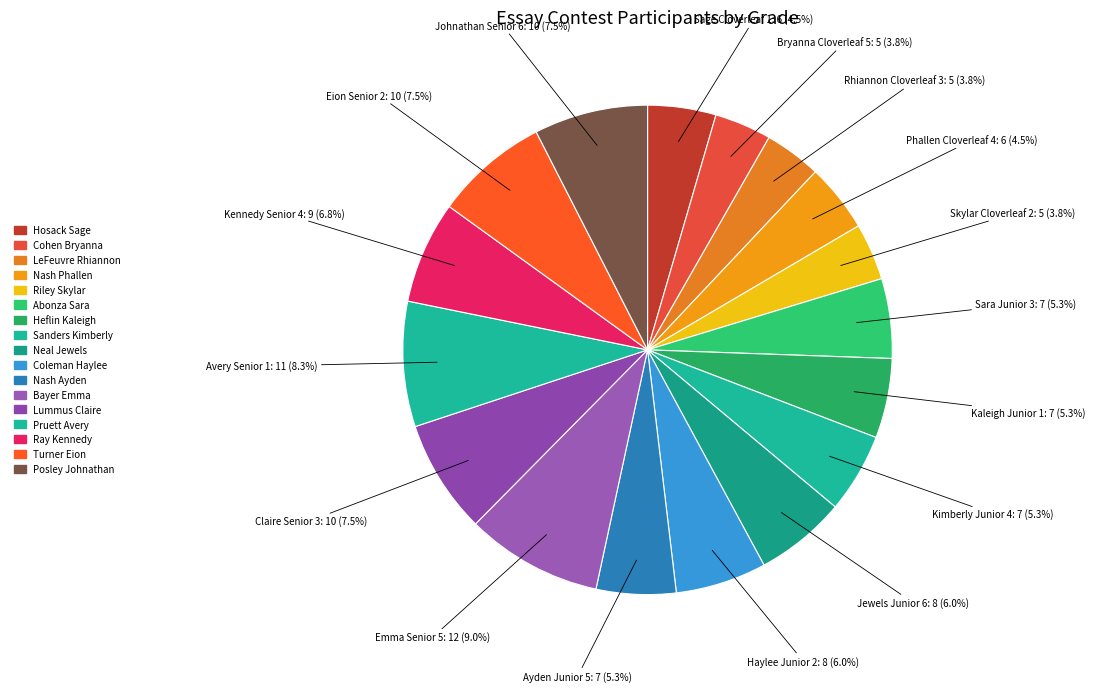

How many slices are in this pie chart?

17